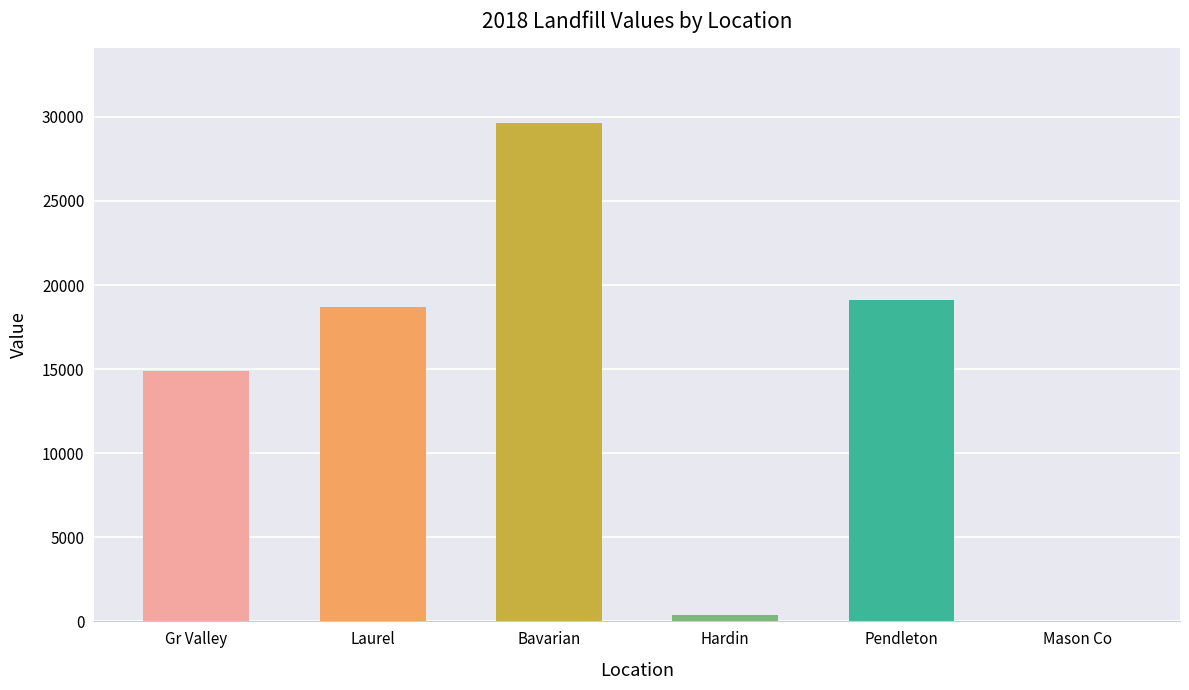

What is the sum of all values?

82705.5